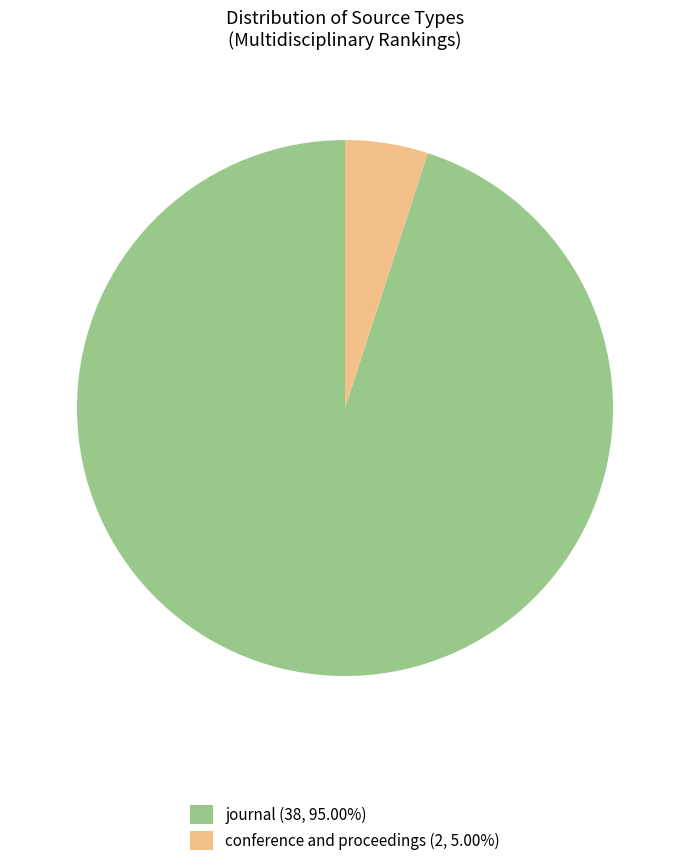

Rank the categories by value from lowest to highest.

conference and proceedings, journal